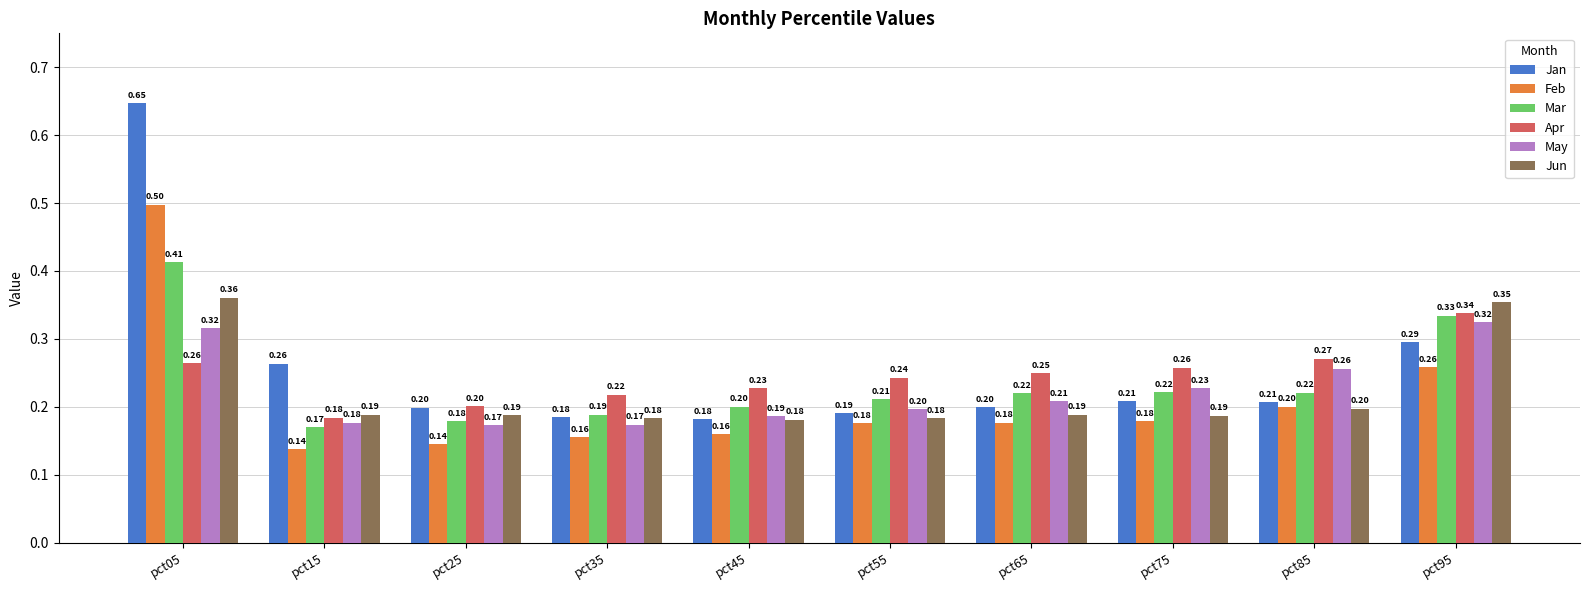

Which series has the largest total across all categories?

Jan